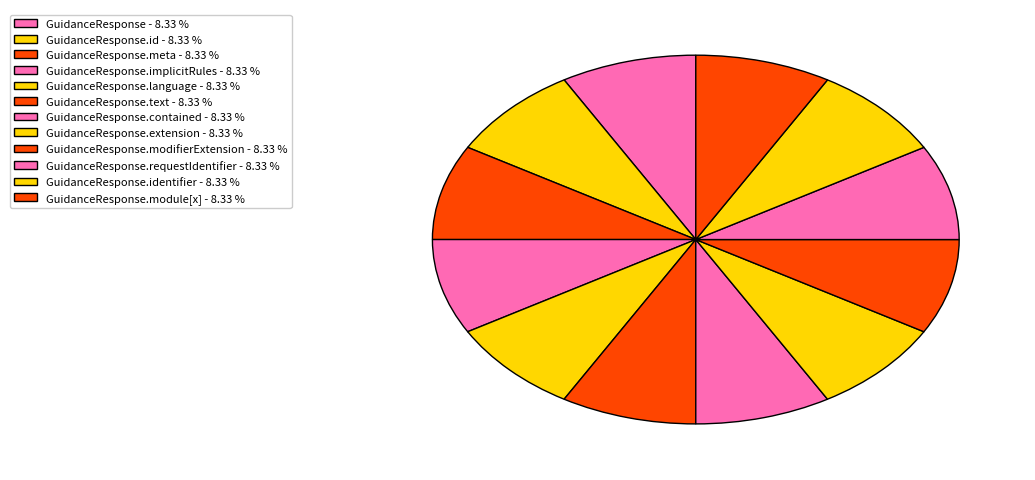

How many slices are in this pie chart?

12